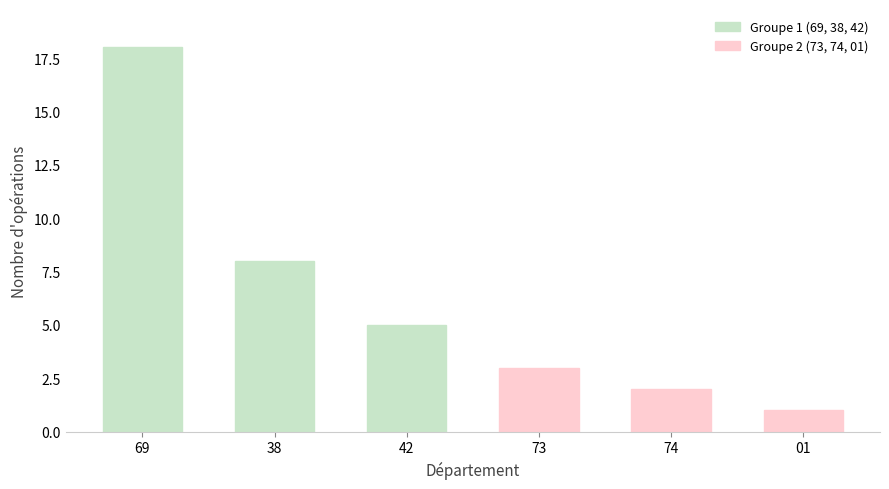

Read the value at 38, to the nearest 10.

10